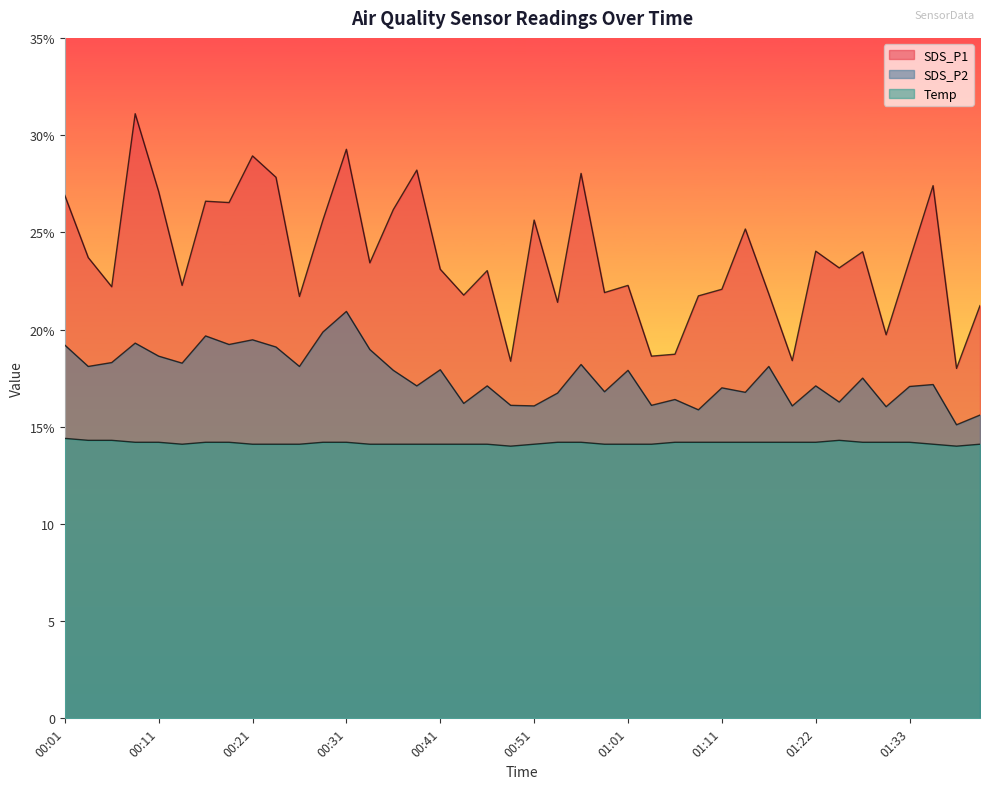

How many interior local peaks does the SDS_P1 series have?

13